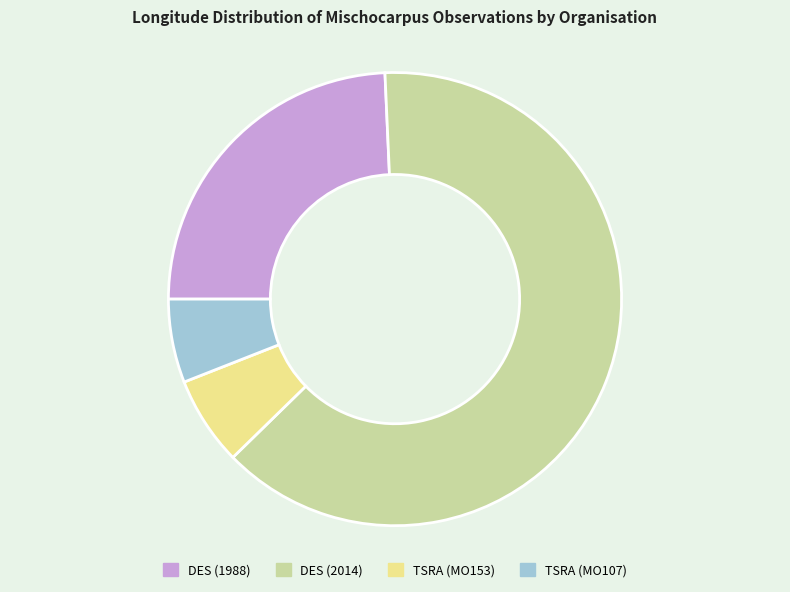

What is the largest slice in the pie chart?

DES (2014)